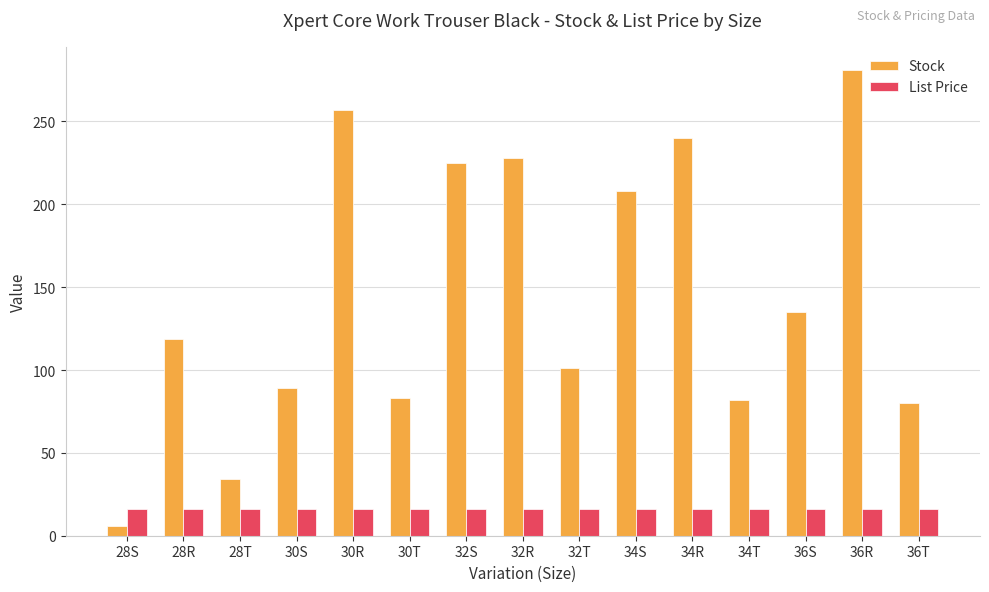

Which series has the largest total across all categories?

Stock